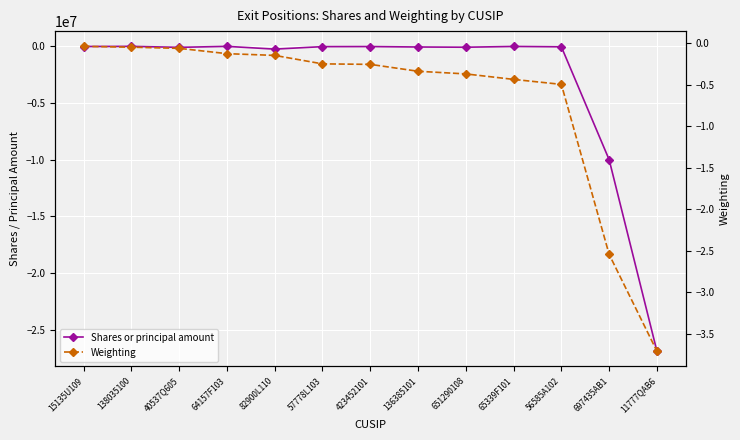

The value of Weighting at 423452101 is -0.3. True or false?

True